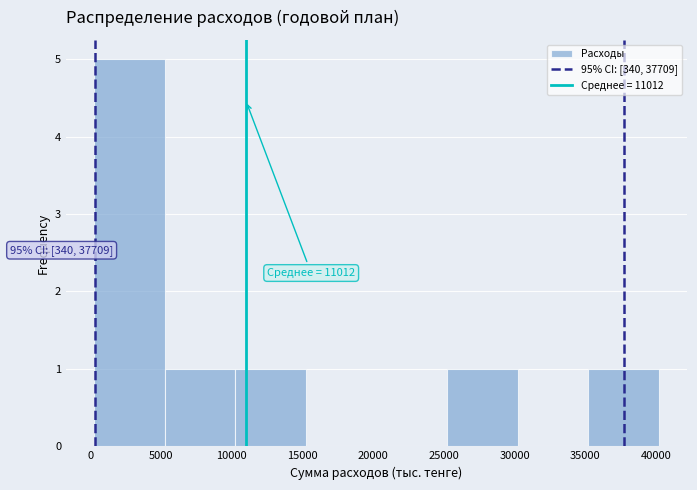

Over which range of the x-axis is the bar tallest?

500 to 5500